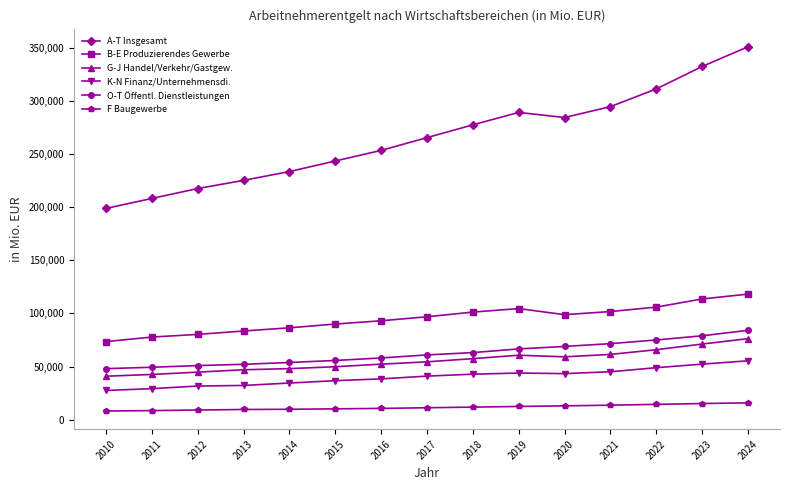

True or false: F Baugewerbe and K-N Finanz/Unternehmensdi. intersect in this chart.

False